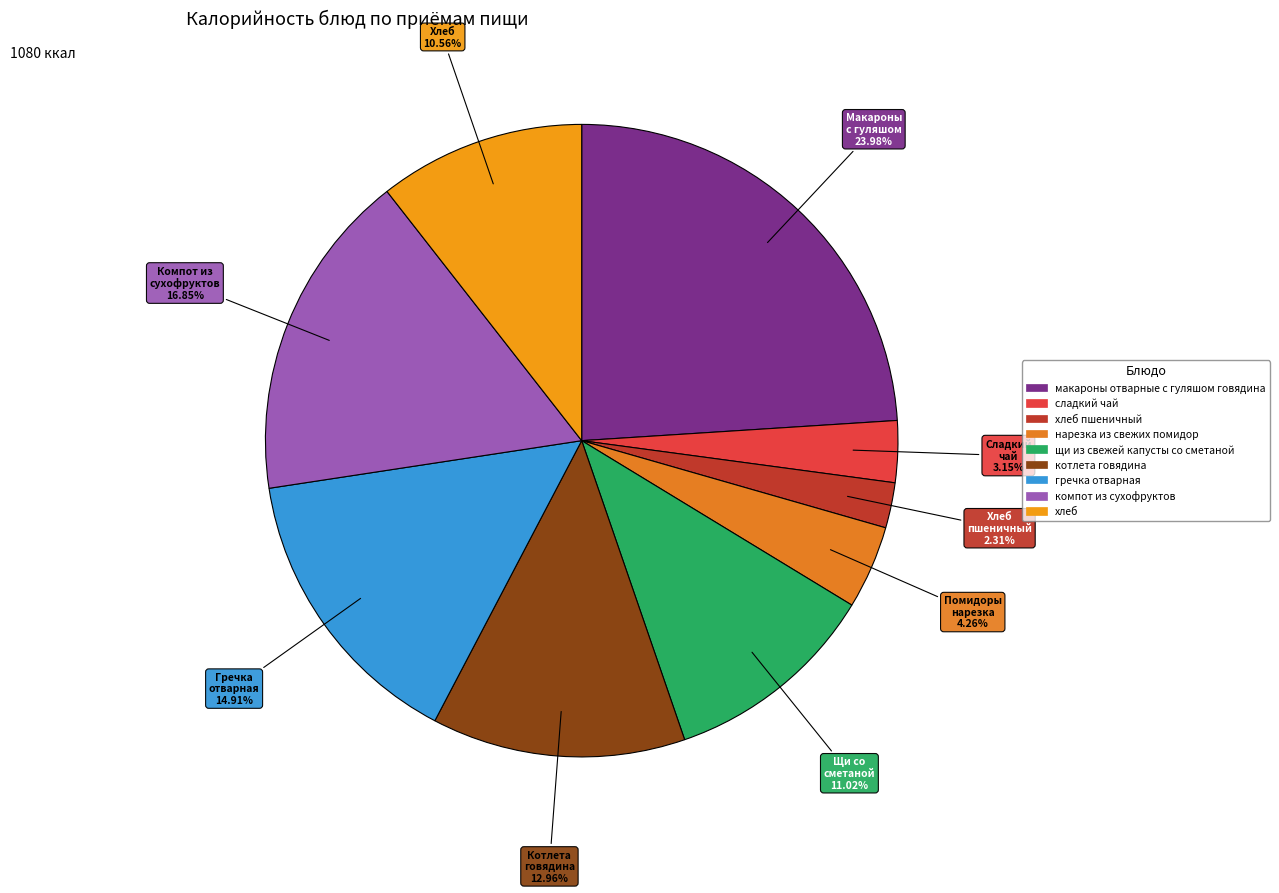

Which slice is the smallest?

хлеб пшеничный